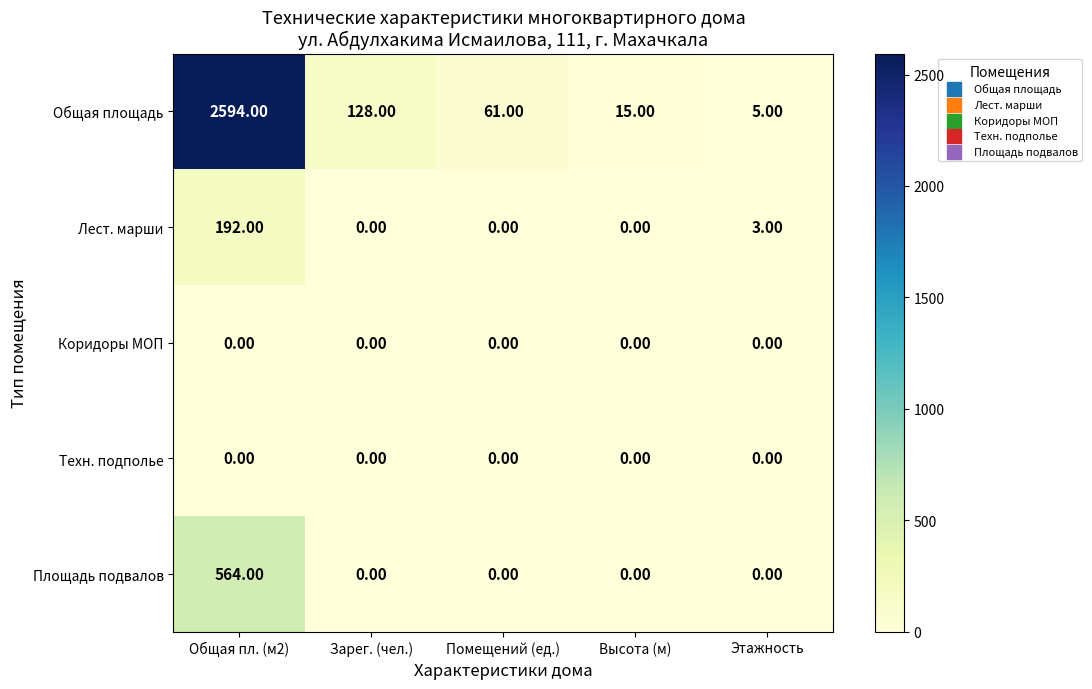

Which category has the lowest value in the Общая площадь series?

Этажность